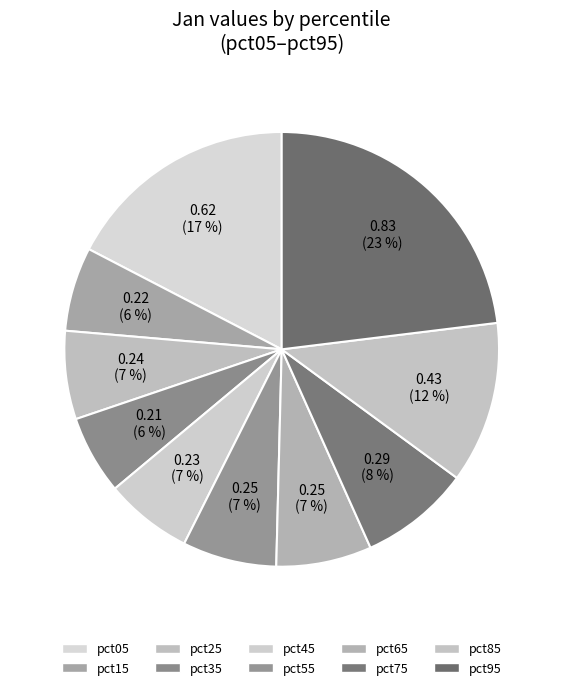

Does pct85 account for over 50% of the chart?

No